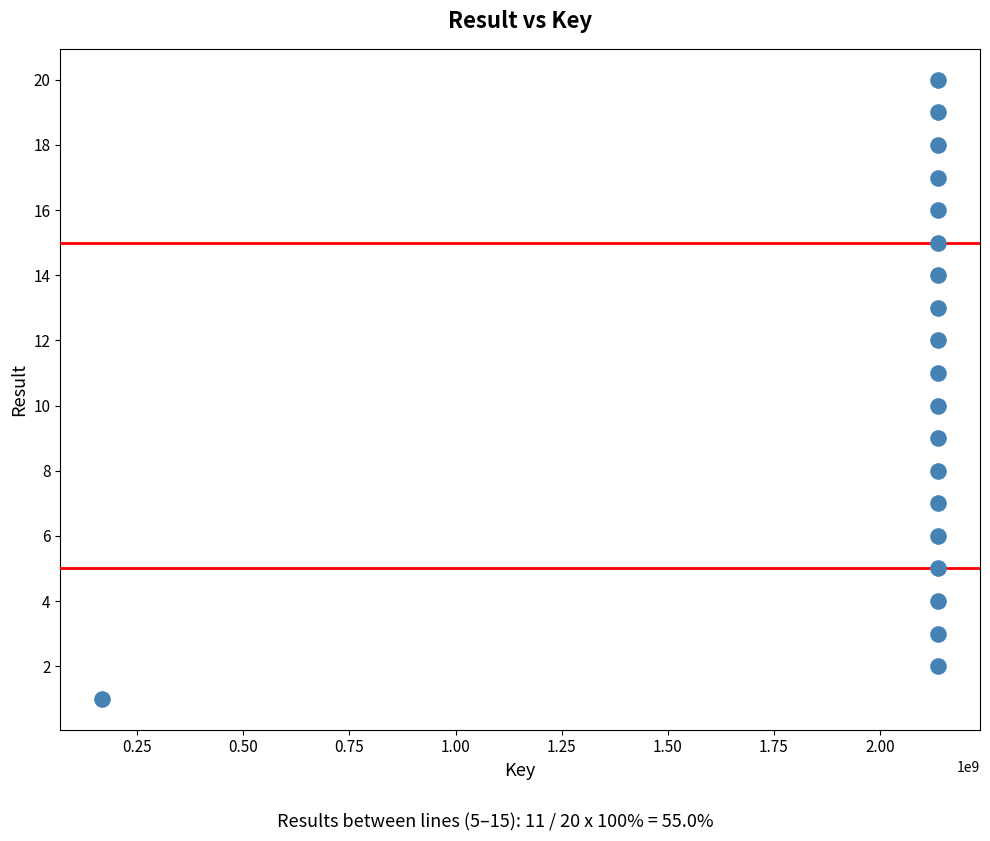

What is the range of X values (max minus min)?

1970433602